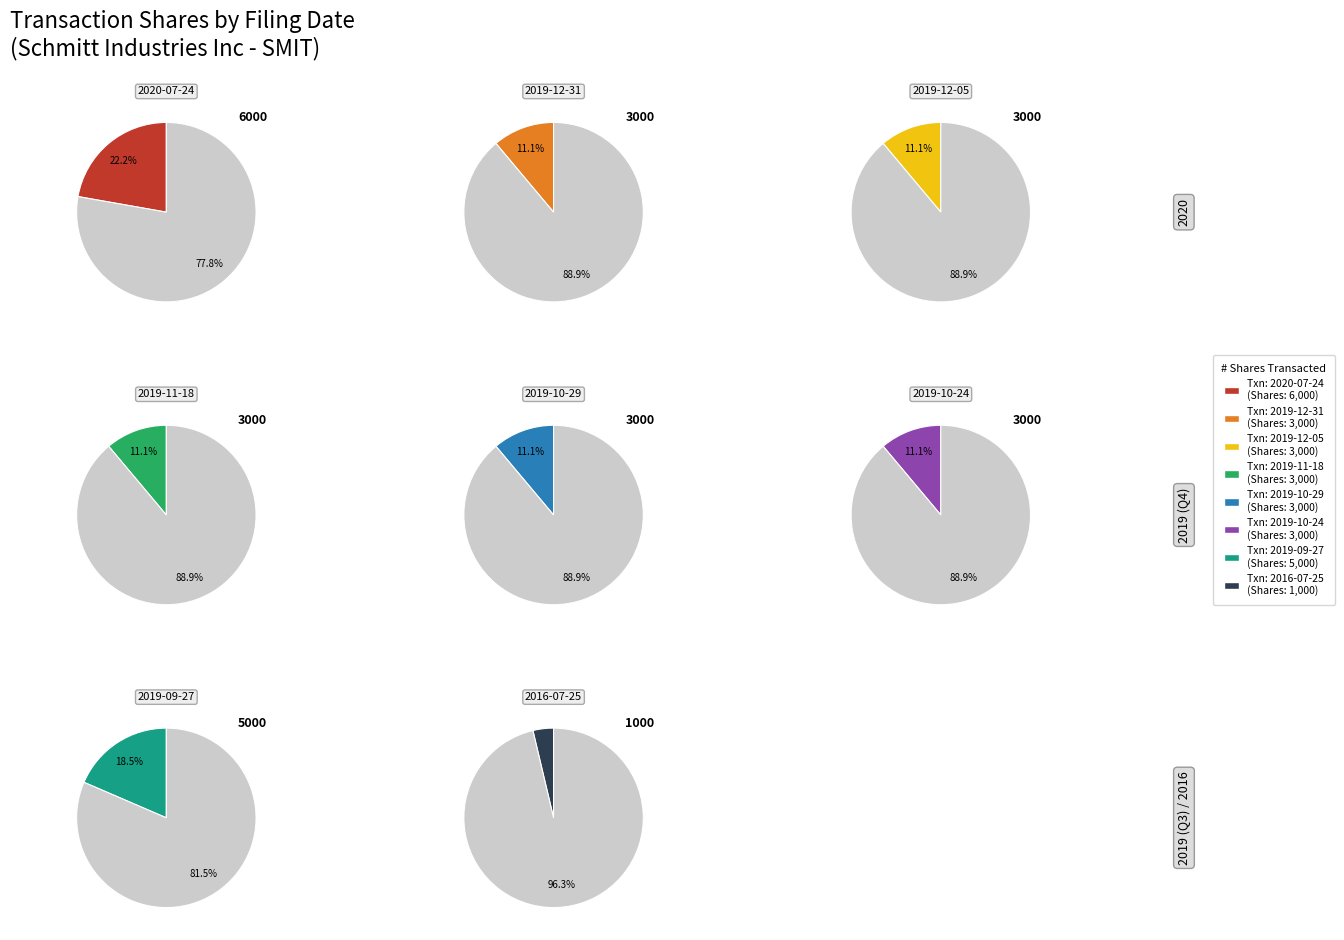

The primary_doc.xml (2019-10-24) slice represents 11% of the pie. True or false?

True